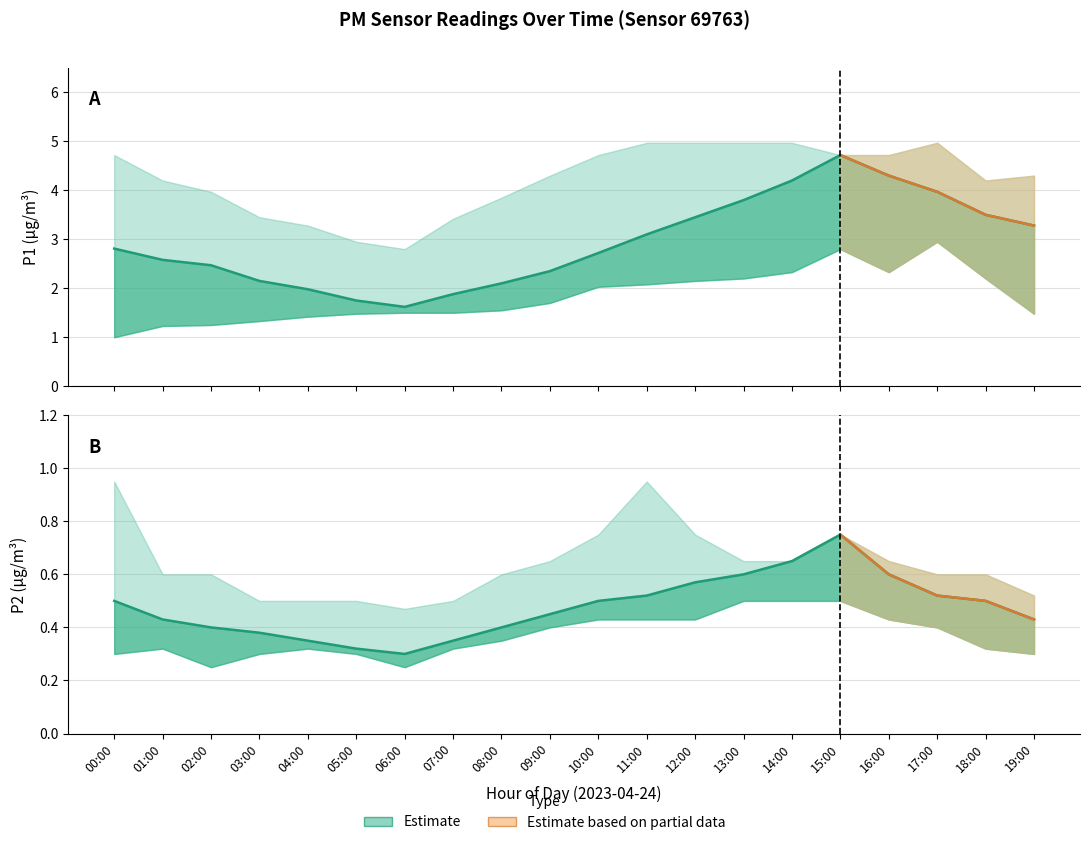

How many categories are shown in the chart?

20